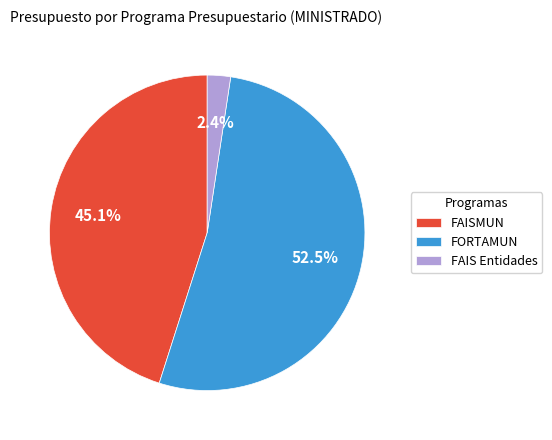

Which category has the smallest portion of the pie?

FAIS Entidades